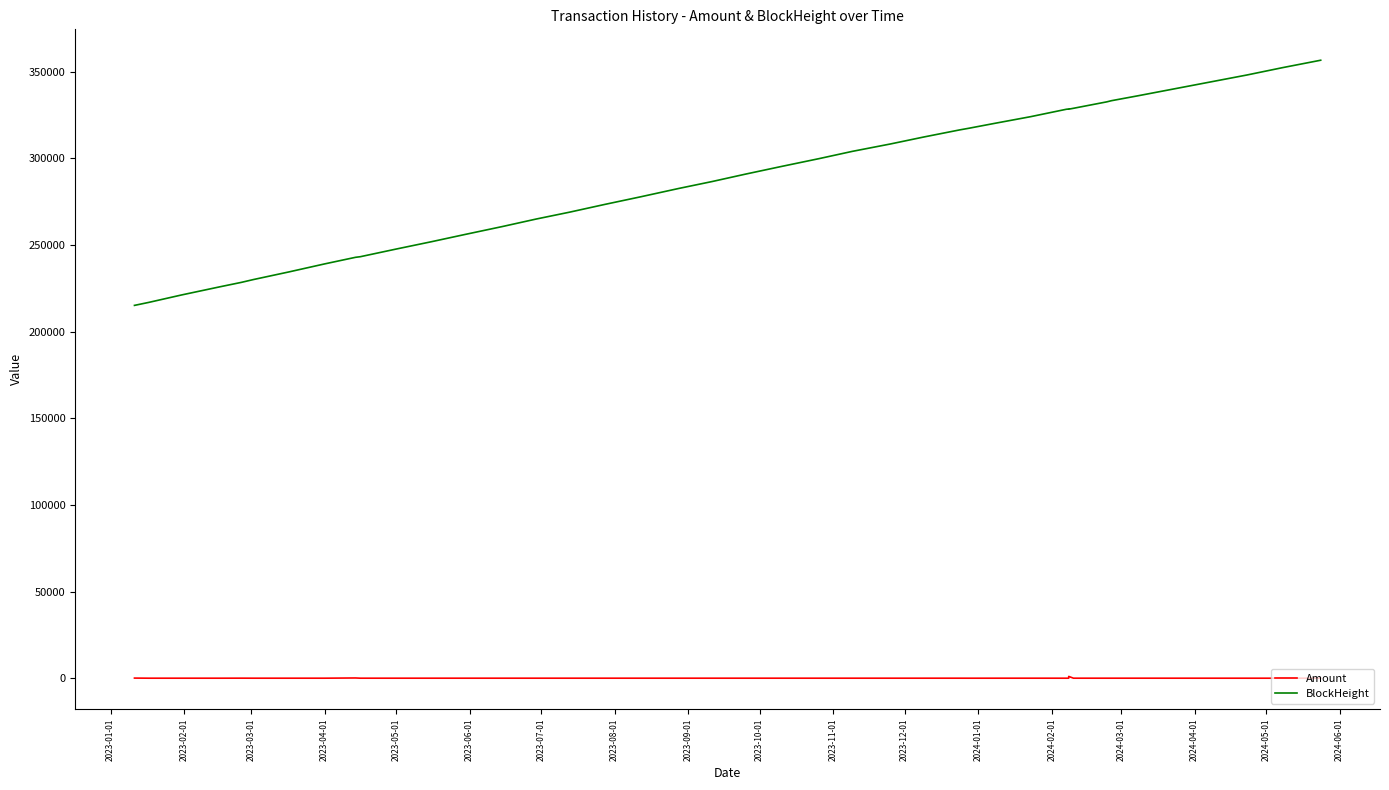

How many interior local peaks does the Amount series have?

15